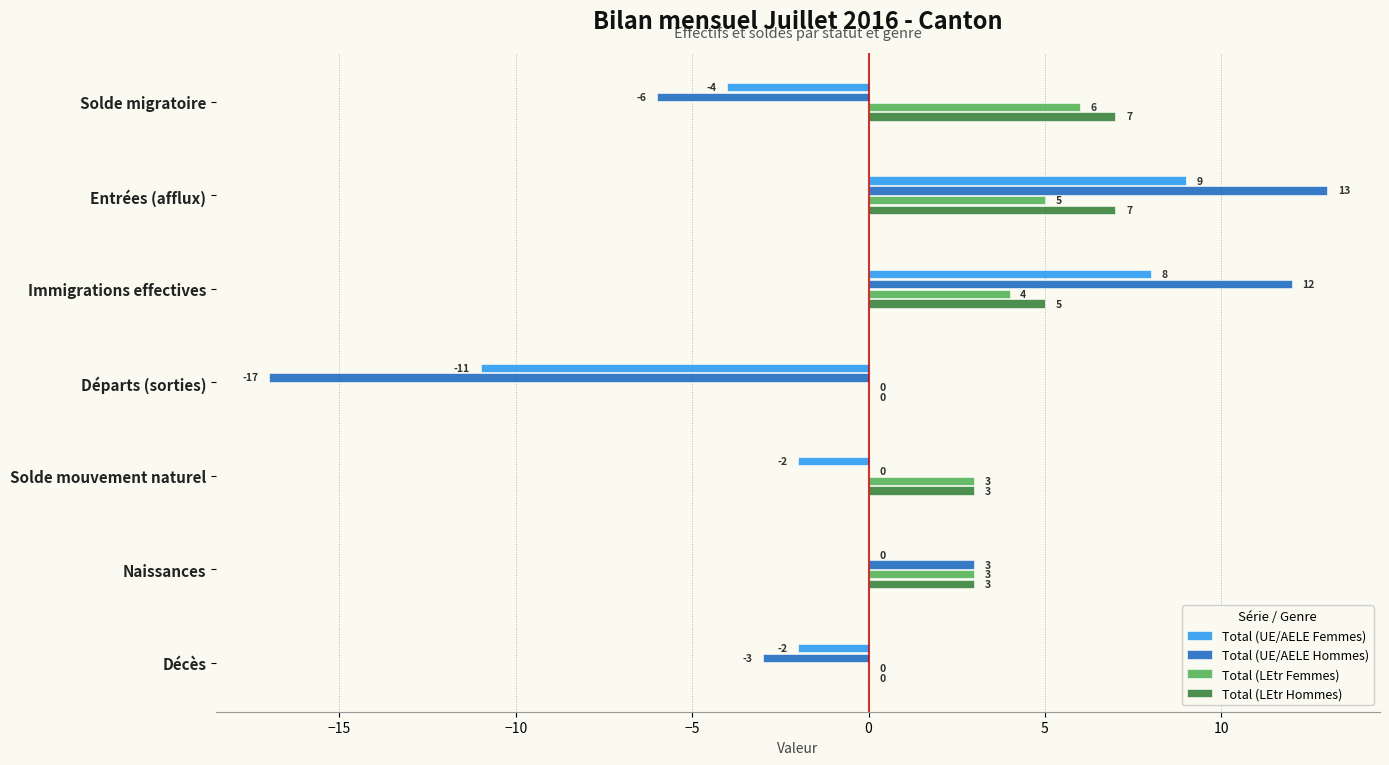

Which series has the largest total across all categories?

Total (LEtr Hommes)